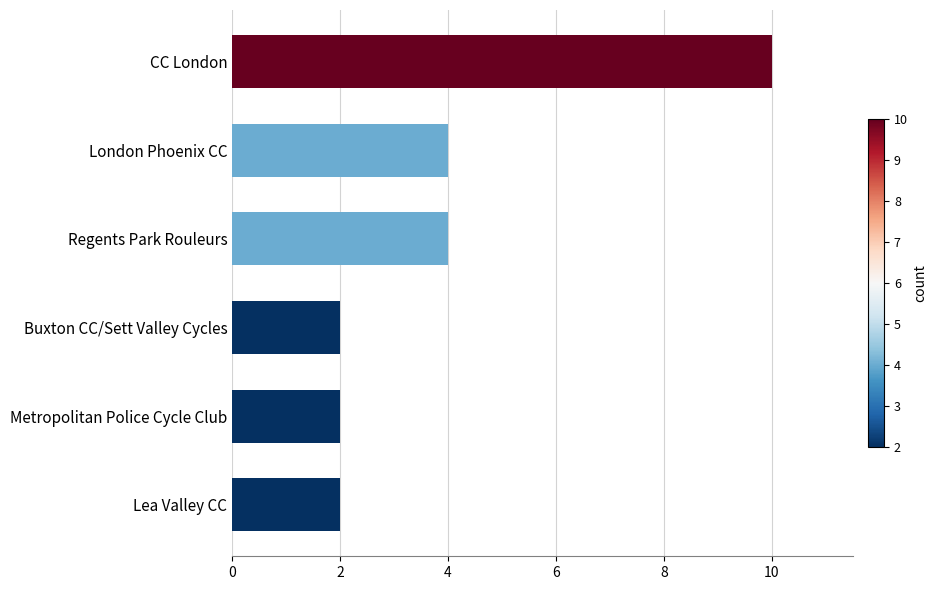

What is the approximate value at Regents Park Rouleurs?

4